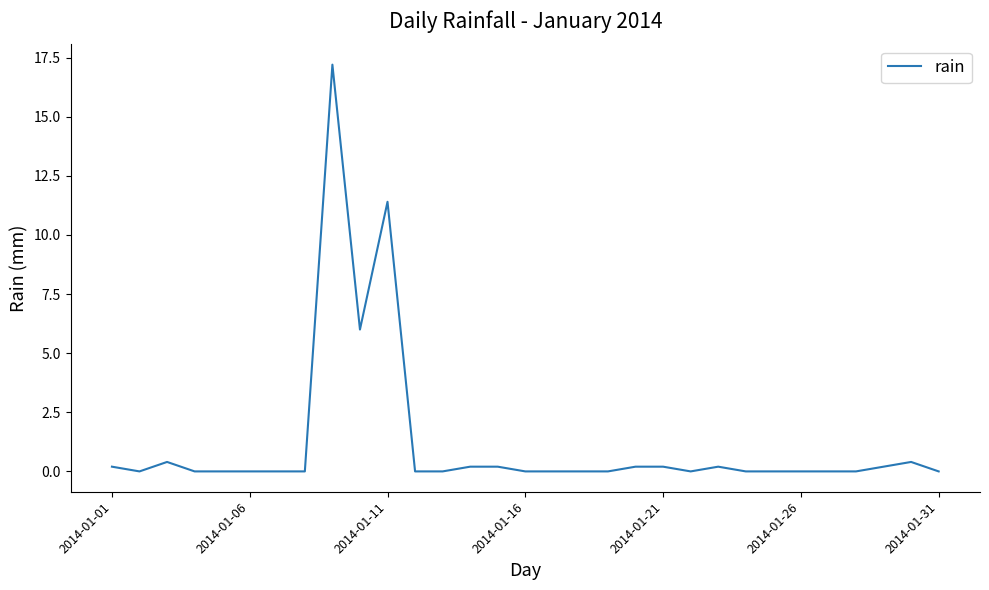

Reading left to right, transcribe all the data shown in this chart.

0.2	0.0	0.4	0.0	0.0	0.0	0.0	0.0	17.2	6.0	11.4	0.0	0.0	0.2	0.2	0.0	0.0	0.0	0.0	0.2	0.2	0.0	0.2	0.0	0.0	0.0	0.0	0.0	0.2	0.4	0.0